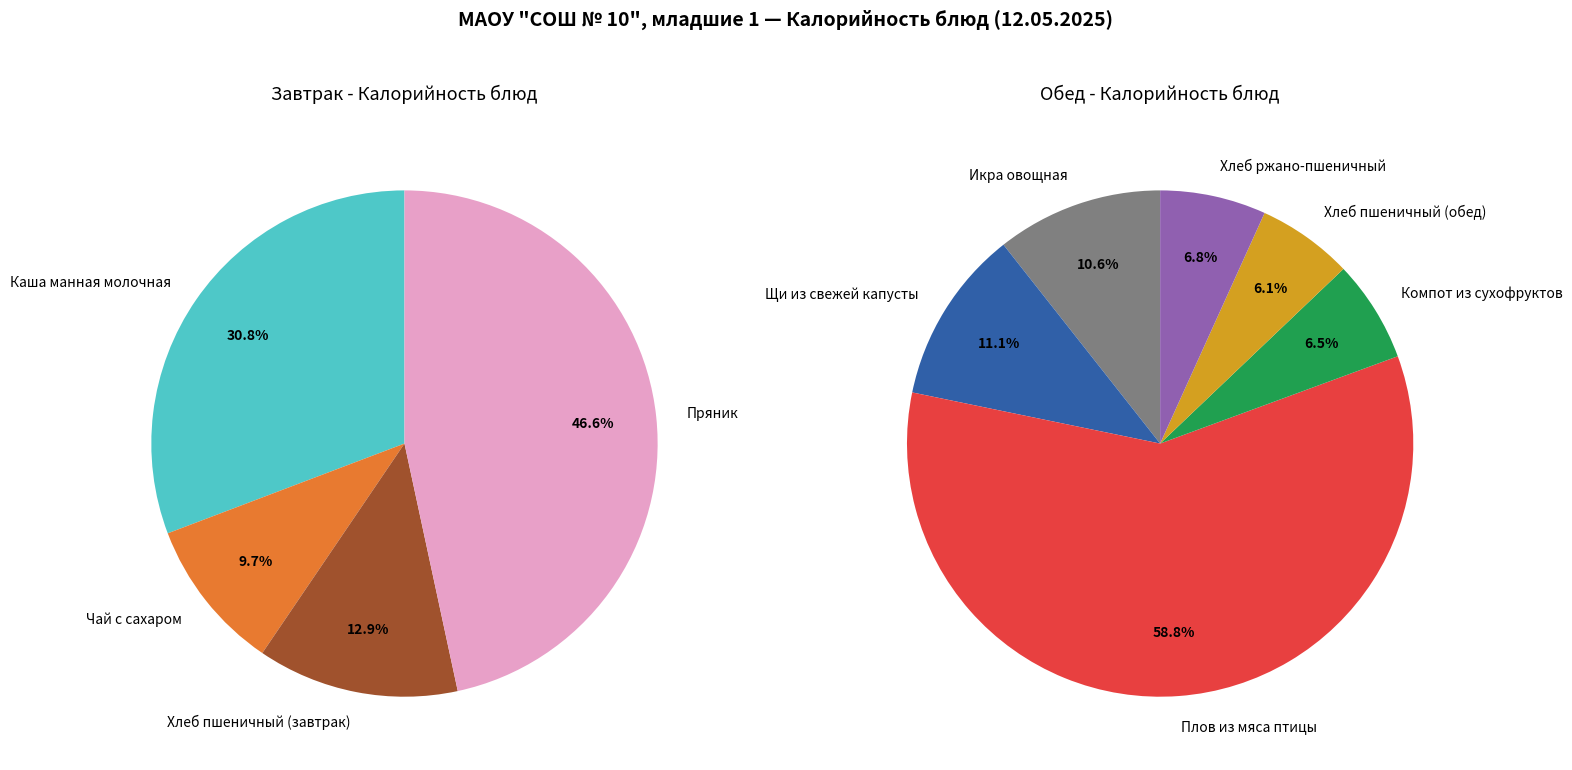

Which has a higher value, Плов из мяса птицы or Каша манная молочная?

Плов из мяса птицы